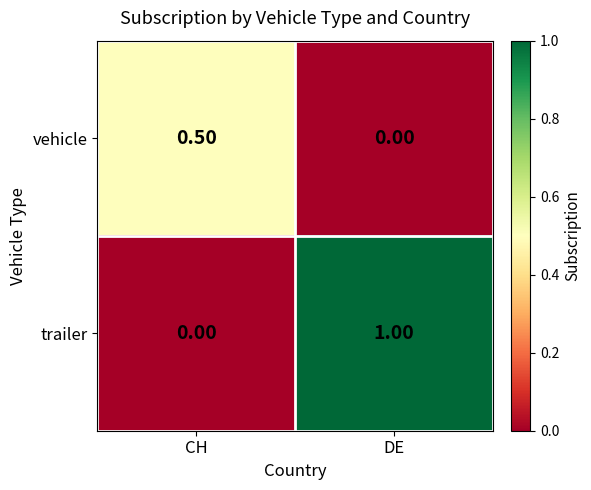

What is the sum of all vehicle values?

0.5